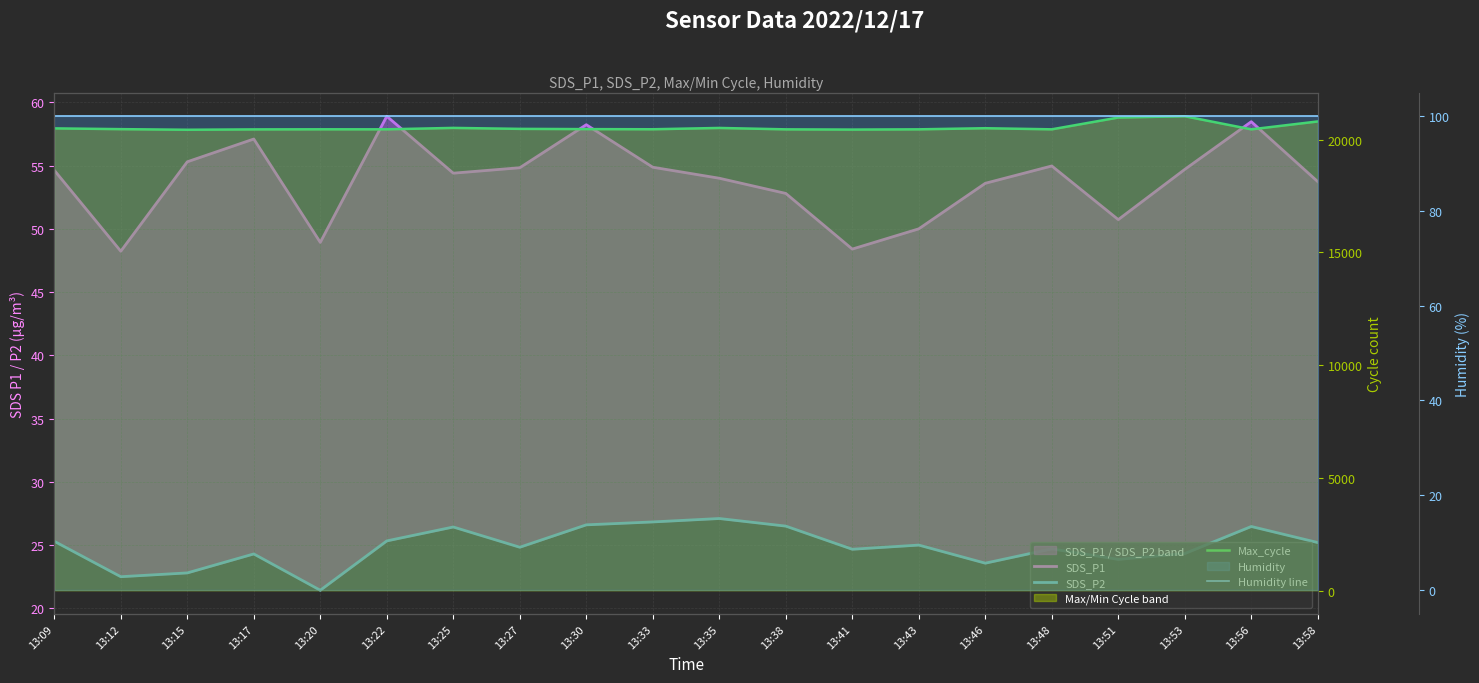

Which category has the lowest value in the Max_cycle series?

13:15